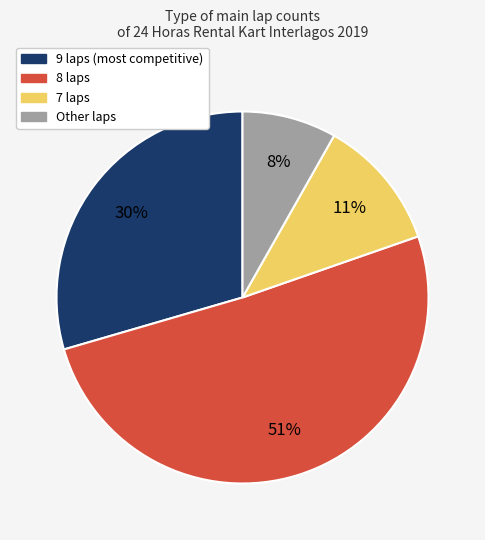

To the nearest percent, what is the difference between the largest and smallest slice percentages?

43%